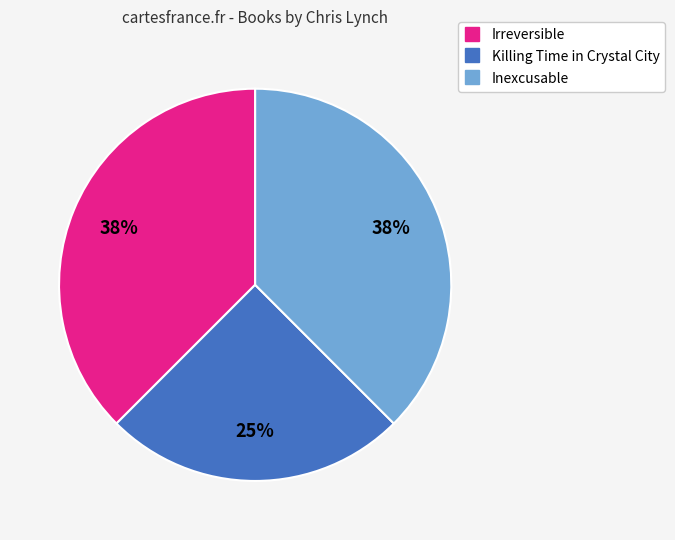

To the nearest percent, what is the average slice percentage?

33%